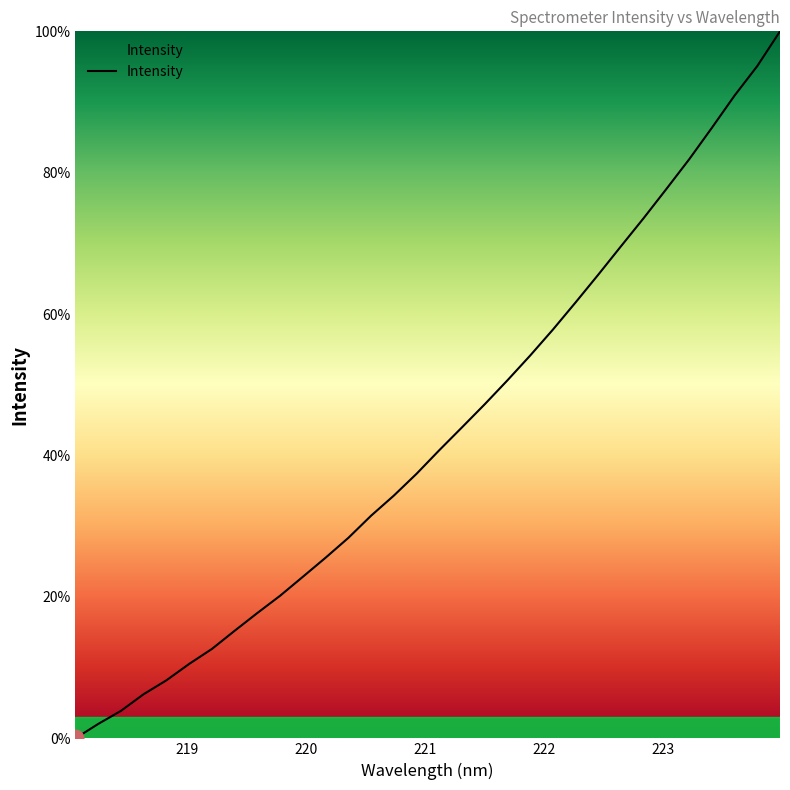

What is the difference between the maximum and minimum values?

100.0